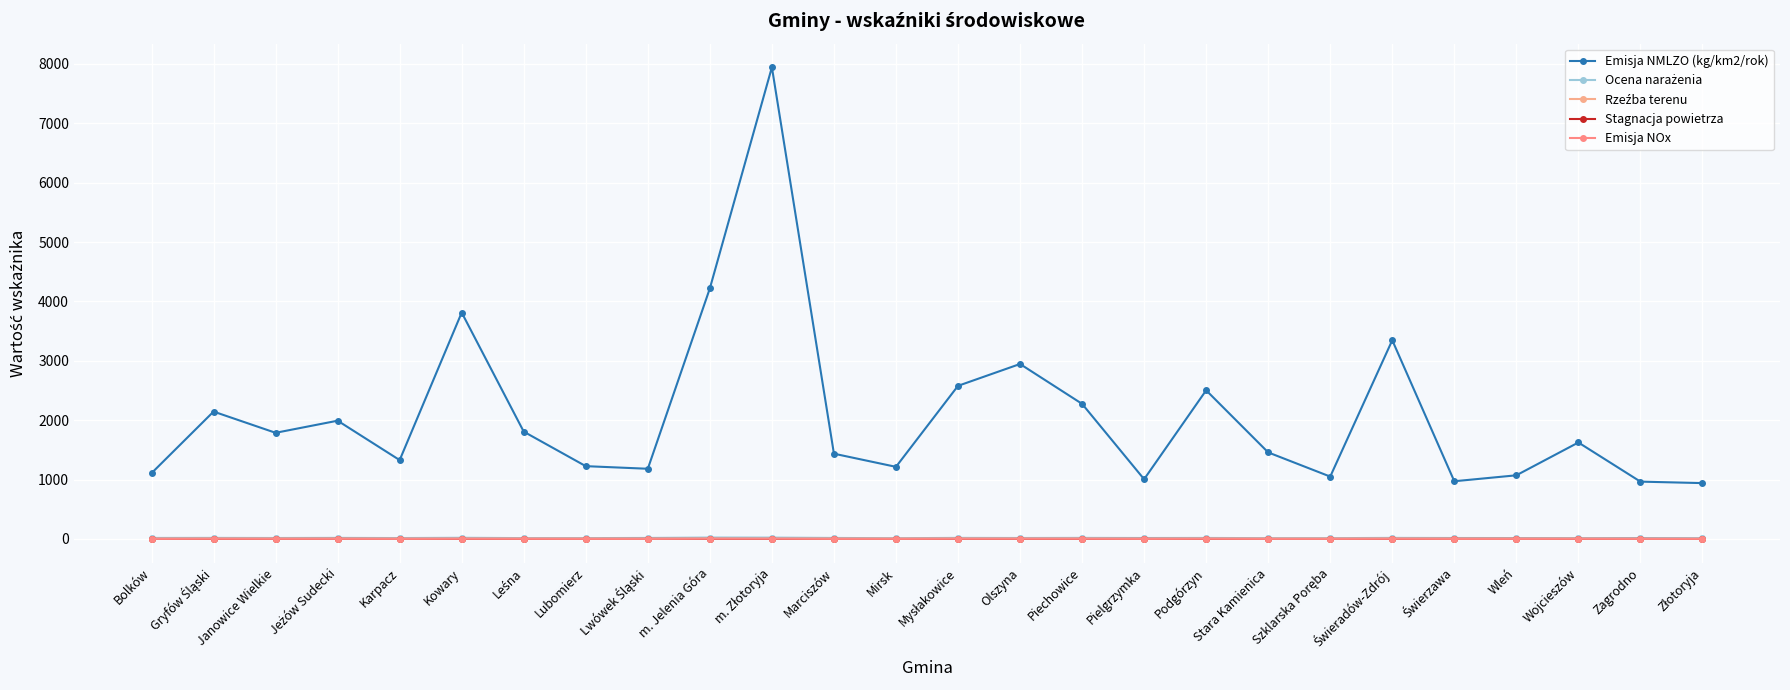

Which series has the largest range (max minus min)?

Emisja NMLZO (kg/km2/rok)